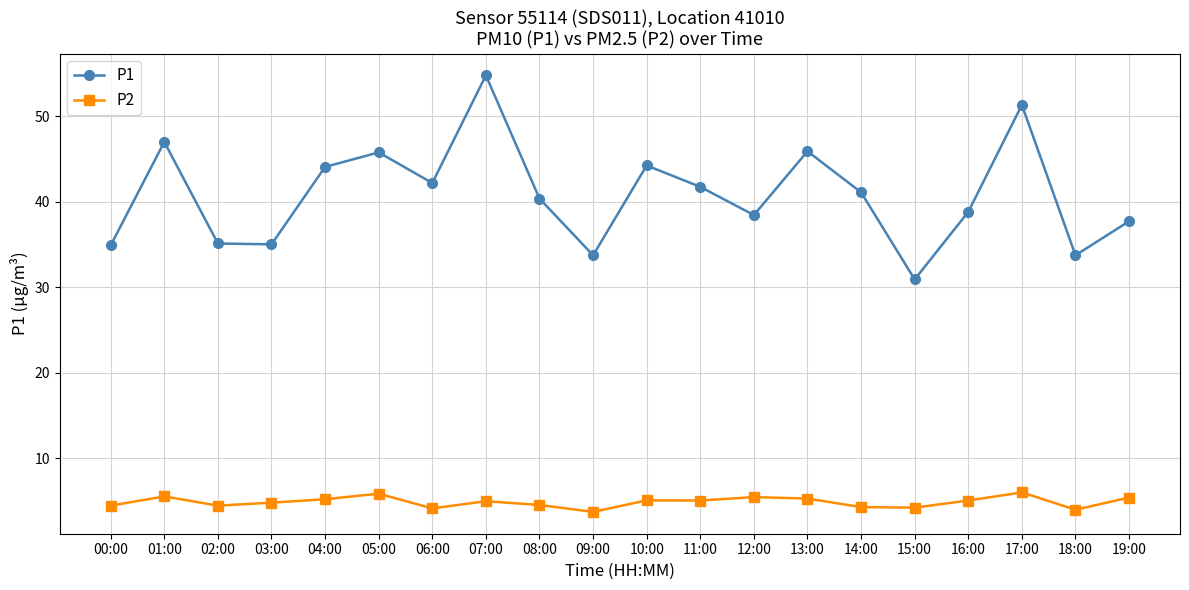

What is the lowest value of the P1 series?

30.9